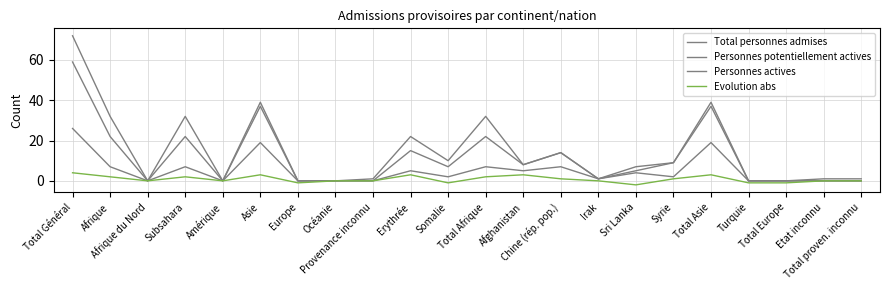

Count the number of data series in this chart.

4